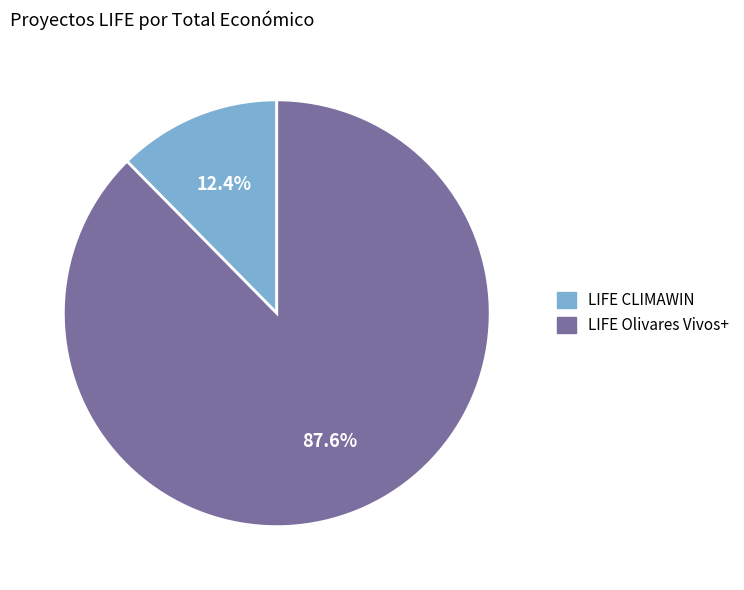

To the nearest percent, what portion does LIFE CLIMAWIN represent?

12%